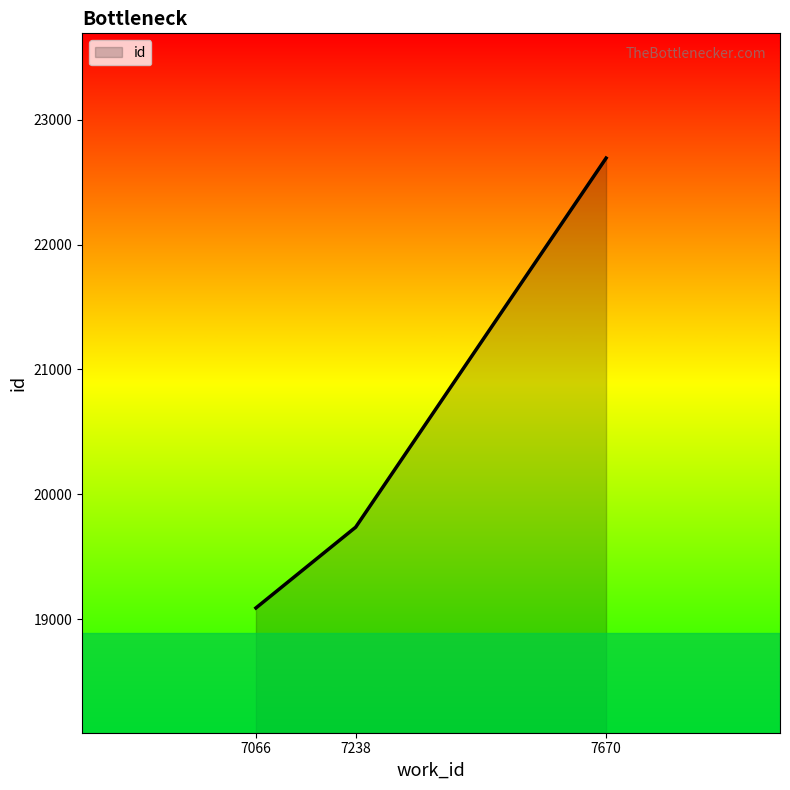

What is the sum of the values at 7066 and 7238?

38825